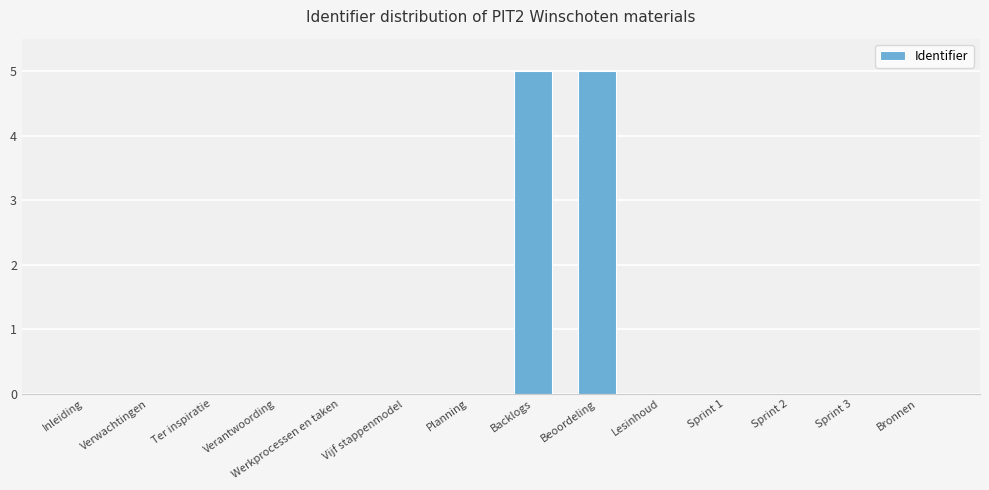

Between Verwachtingen and Beoordeling, which is larger?

Beoordeling